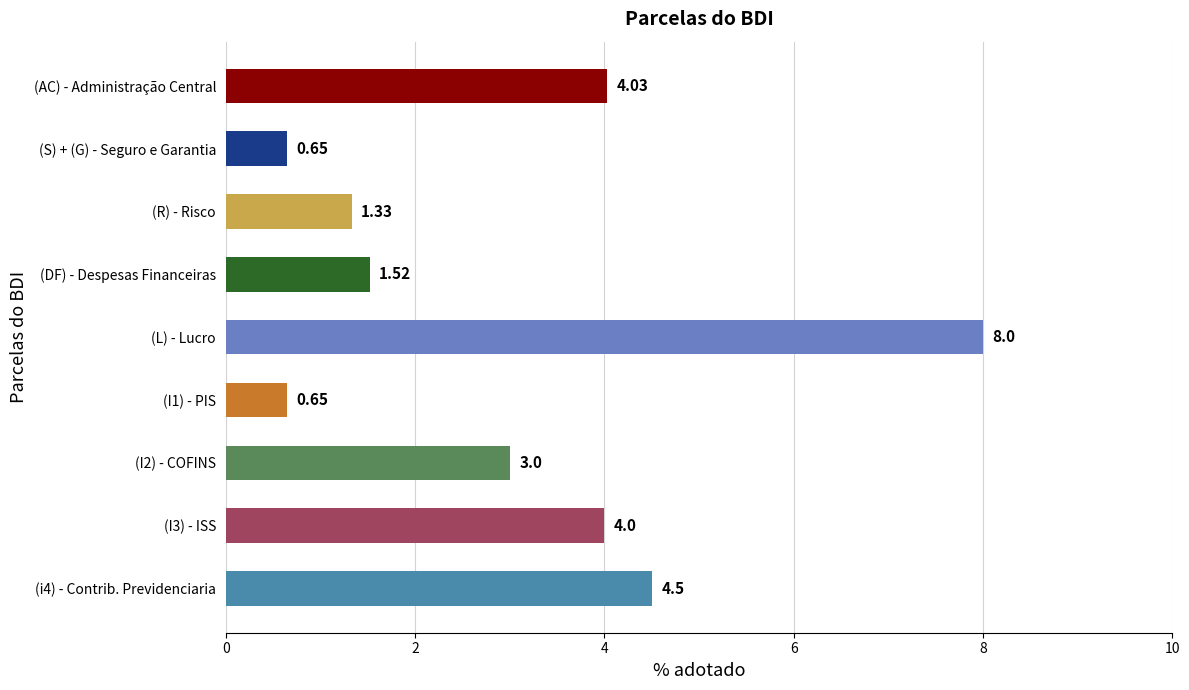

Does the chart contain stacked bars?

No